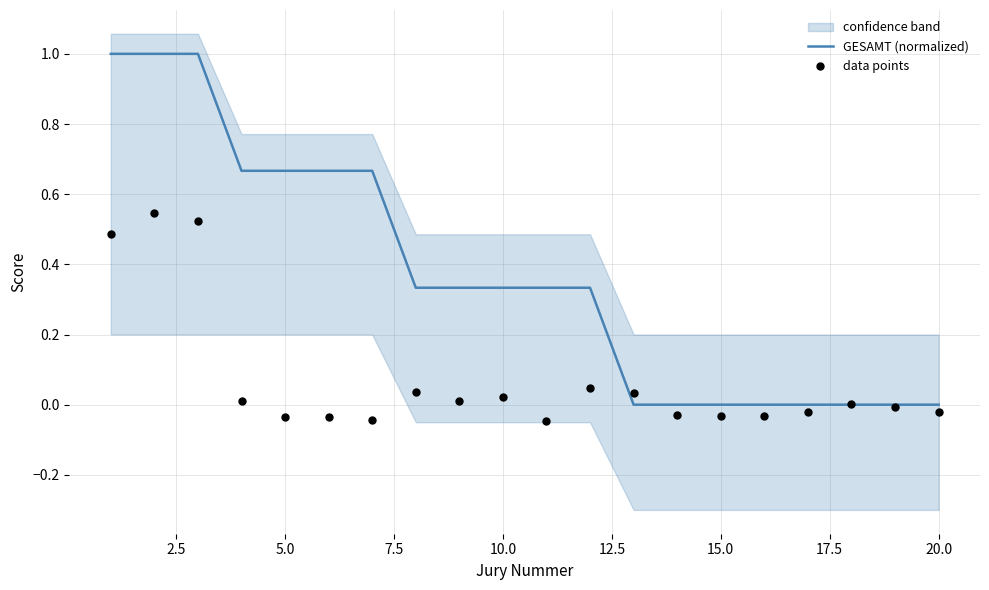

At how many categories does at least one series exceed 0?

14